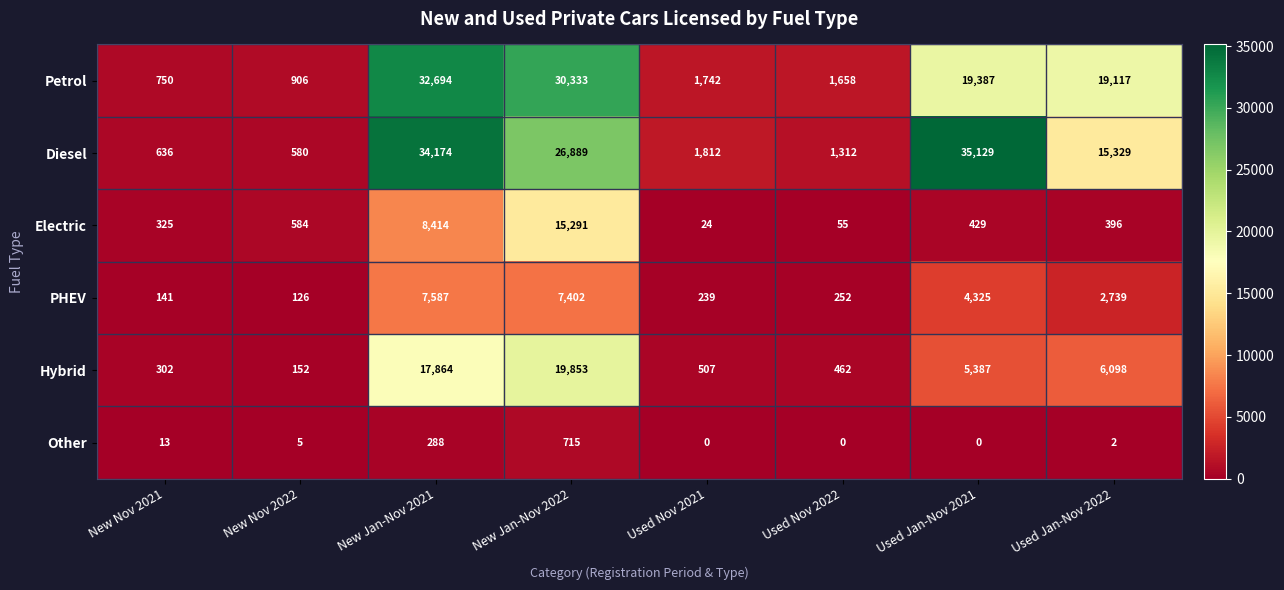

What is the difference between the PHEV values at New Jan-Nov 2022 and Used Jan-Nov 2021?

3077